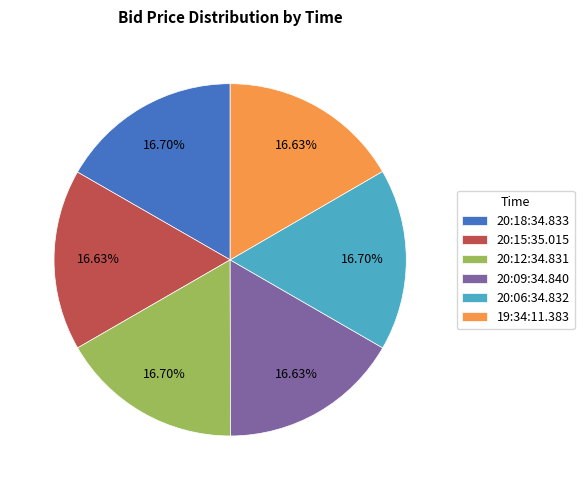

Combined, do 20:06:34.832 and 20:09:34.840 account for over 50%?

No